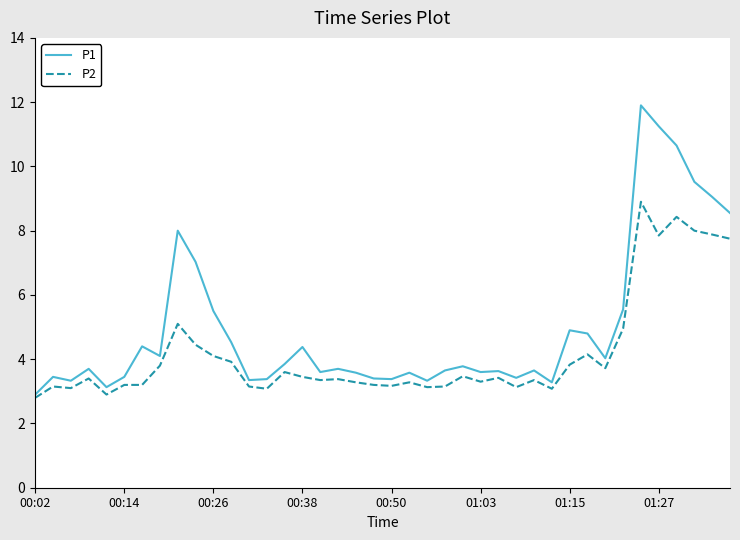

List the series in order of their peak value, highest first.

P1, P2